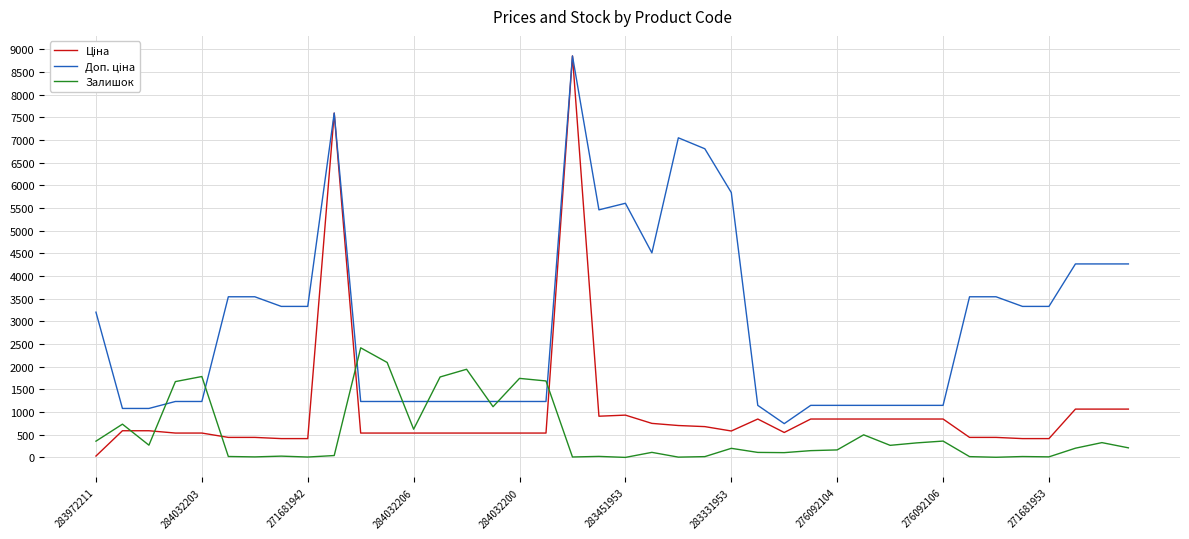

What is the maximum value shown in the chart?

8856.7